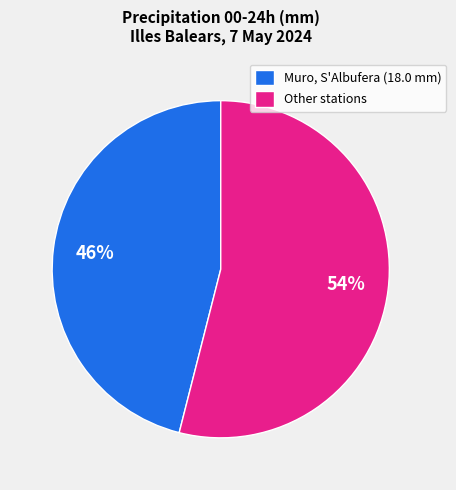

Which slice is the smallest?

Muro, S'Albufera (18.0 mm)